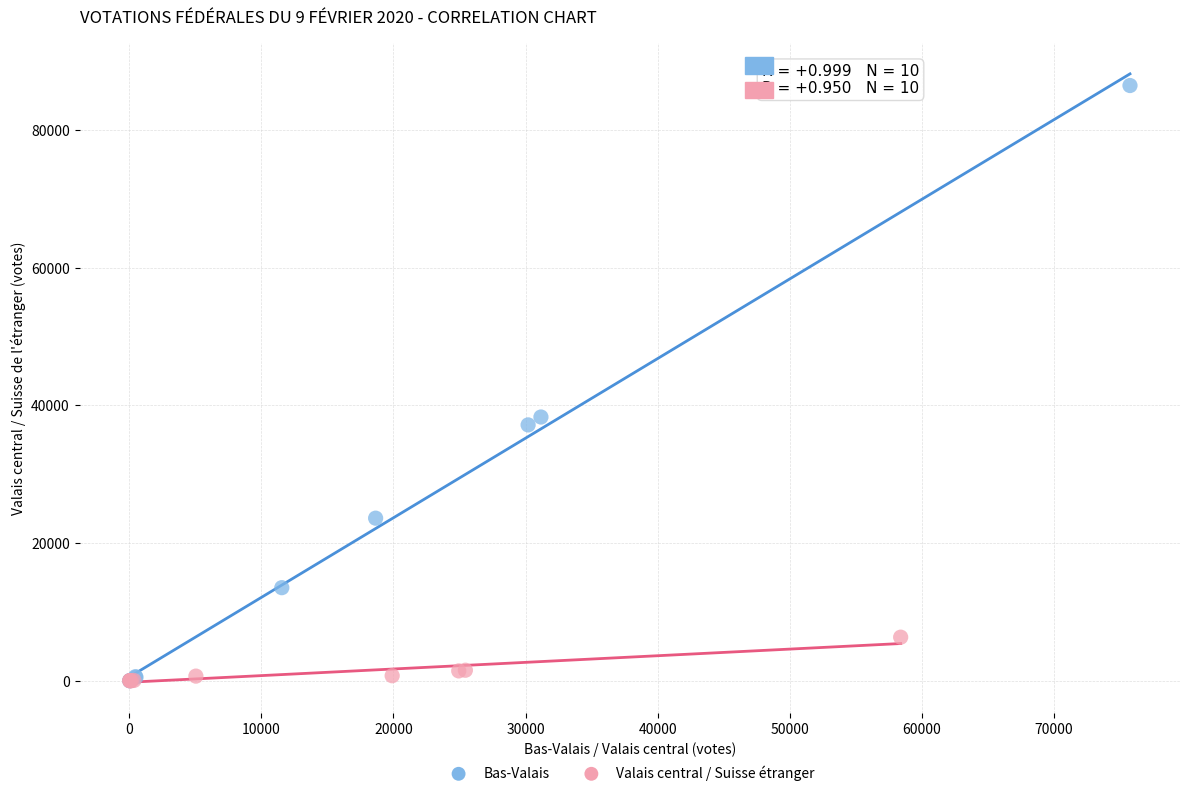

Which series reaches the maximum Y coordinate?

Bas-Valais